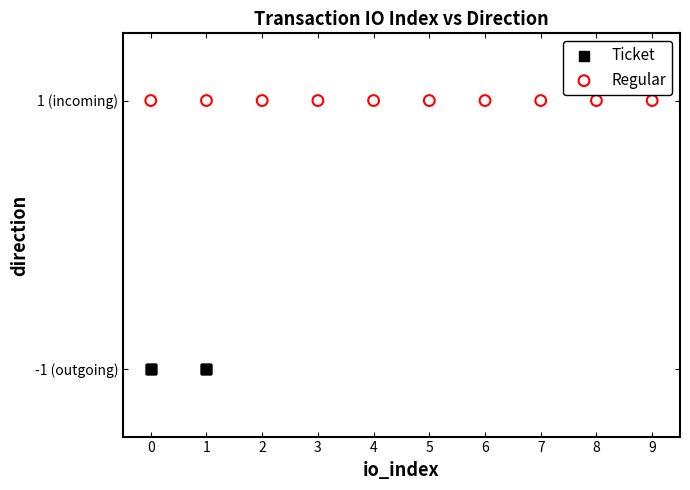

Which series contains the highest Y value?

Regular